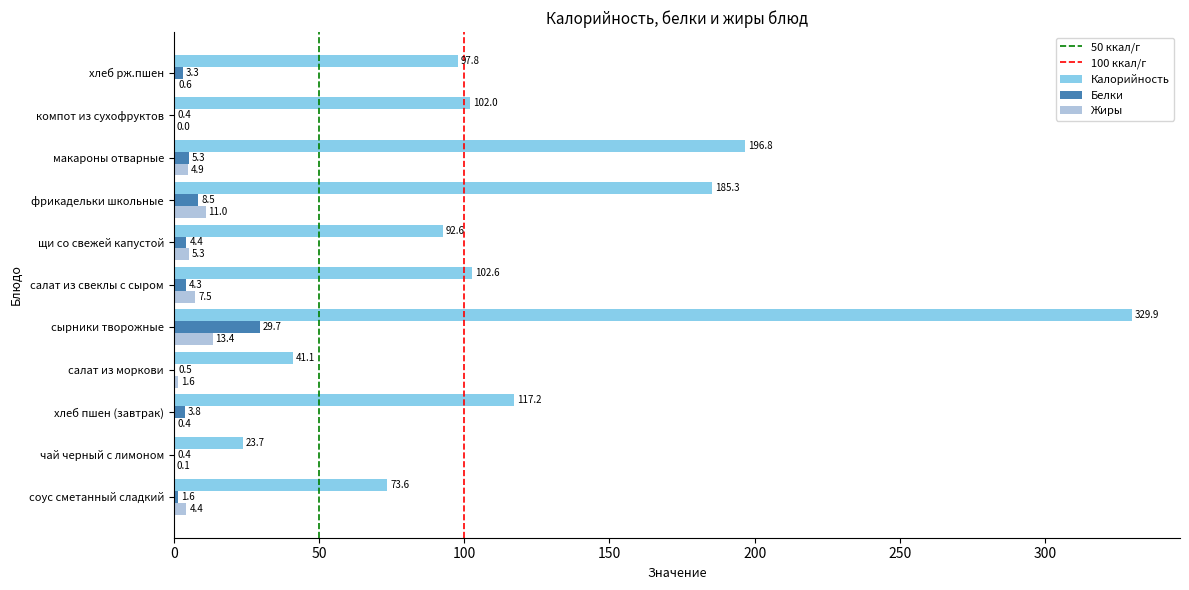

Which series changed the most between сырники творожные and фрикадельки школьные?

Калорийность